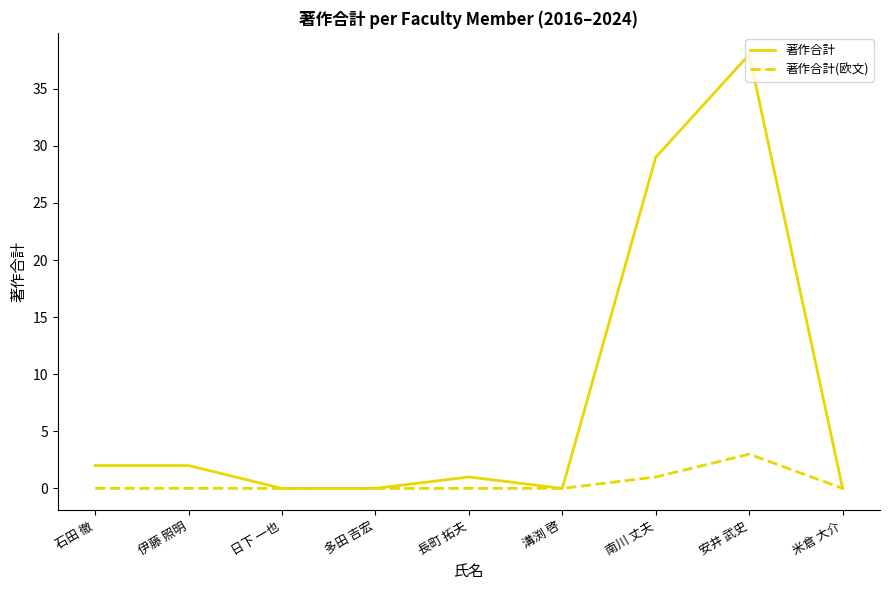

What is the maximum value for 著作合計?

38